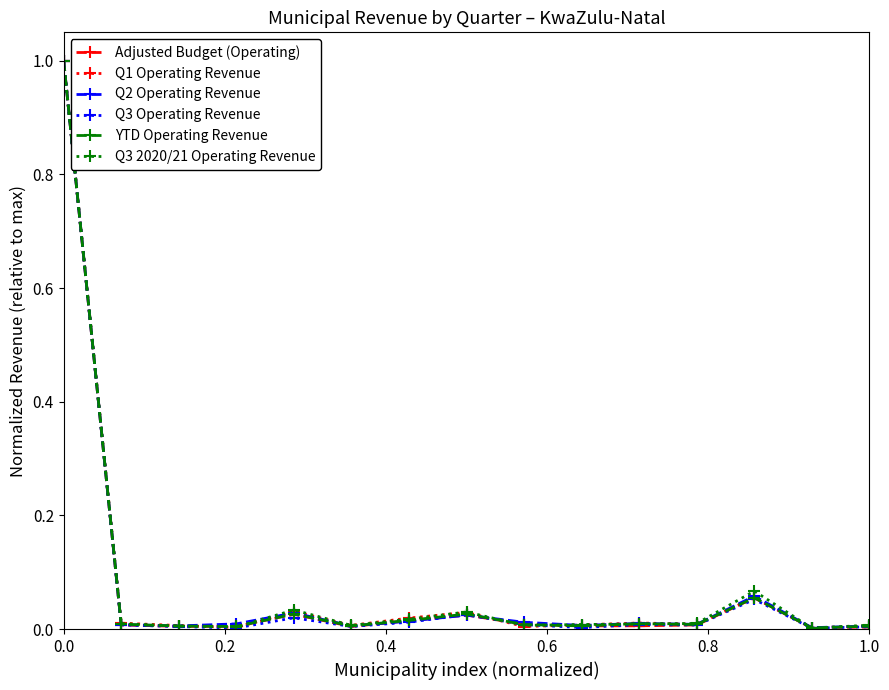

What are all the series names shown in the legend?

Adjusted Budget (Operating), Q1 Operating Revenue, Q2 Operating Revenue, Q3 Operating Revenue, YTD Operating Revenue, Q3 2020/21 Operating Revenue